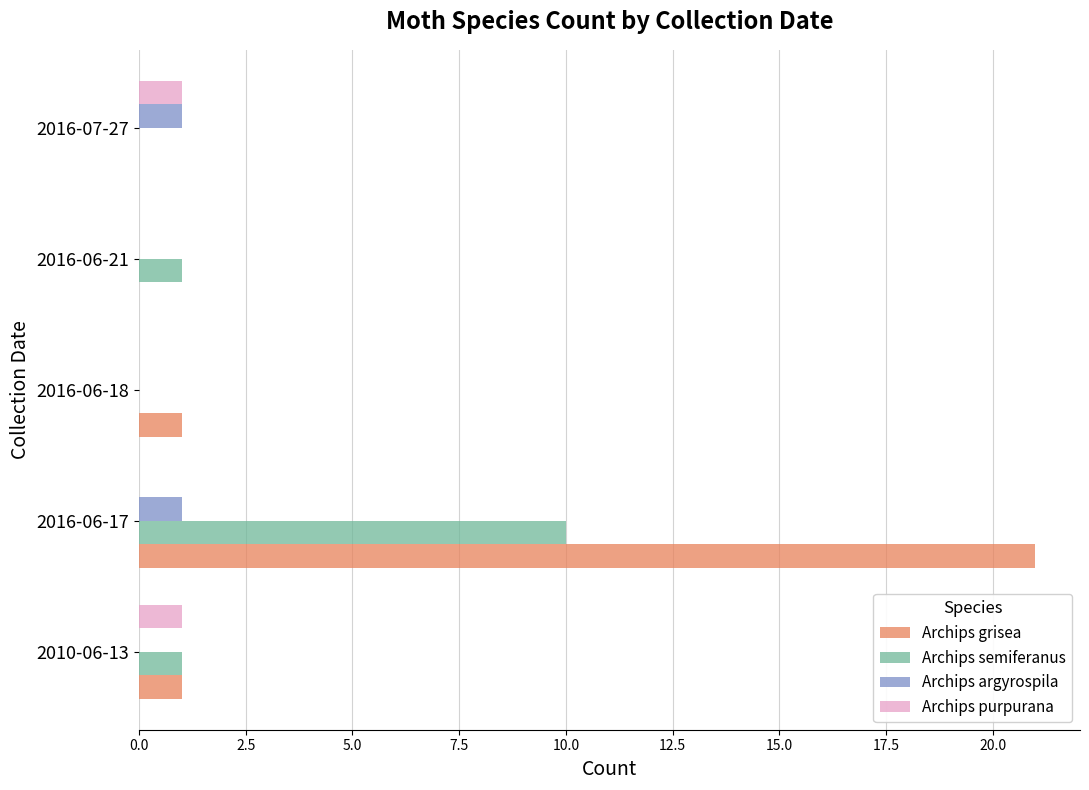

Which category has the highest value in the Archips semiferanus series?

2016-06-17